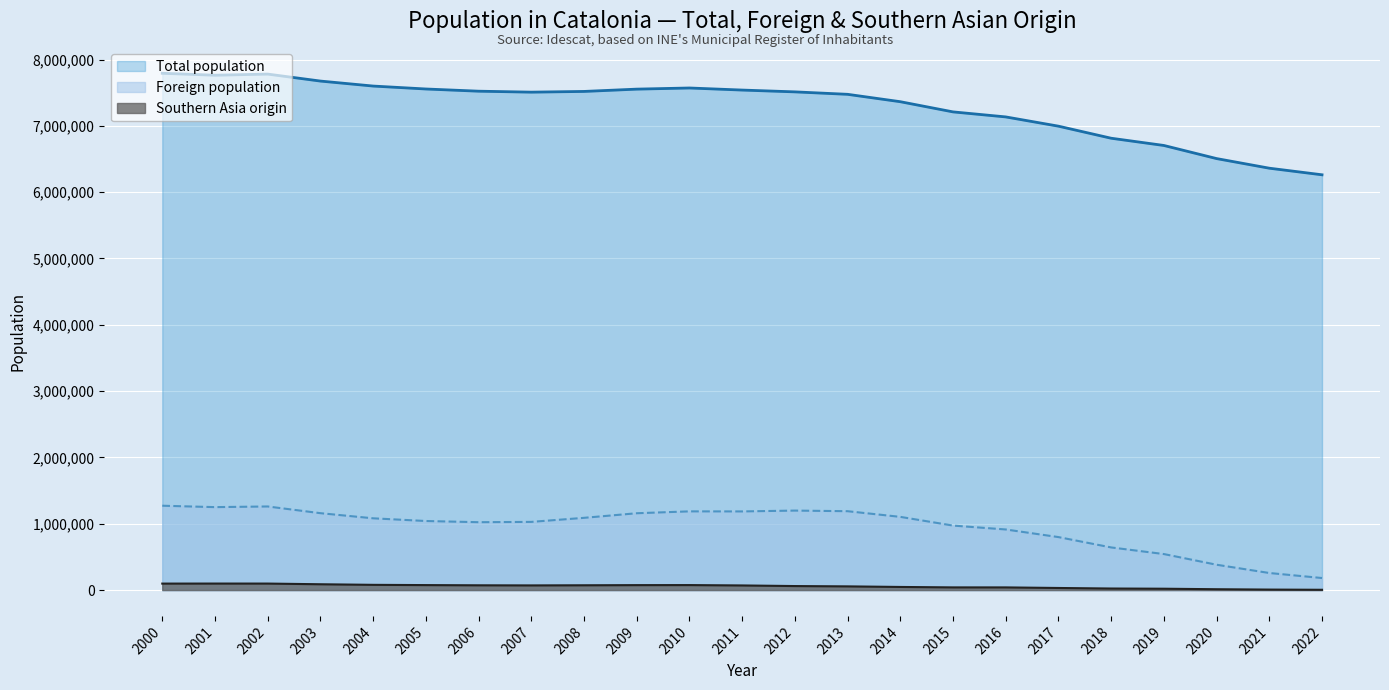

List the series in order of their peak value, highest first.

Total population, Foreign population, Southern Asia origin